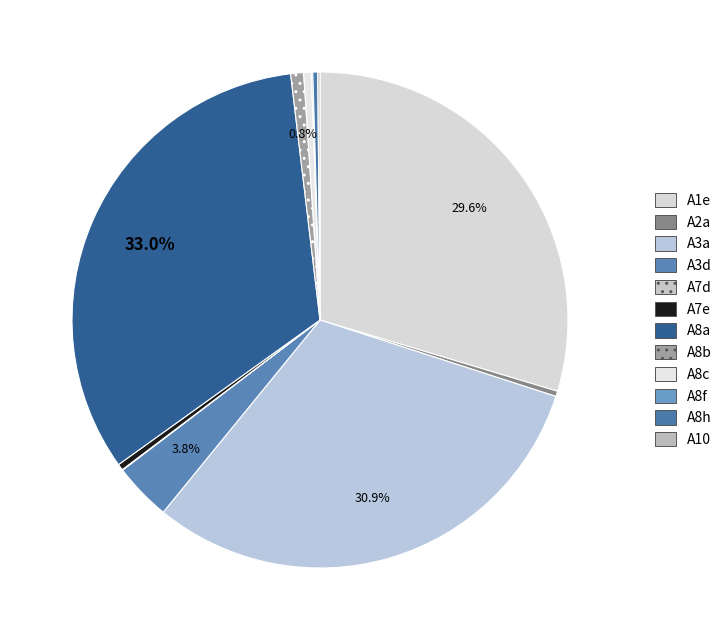

What percentage is the A3d slice, to the nearest percent?

4%